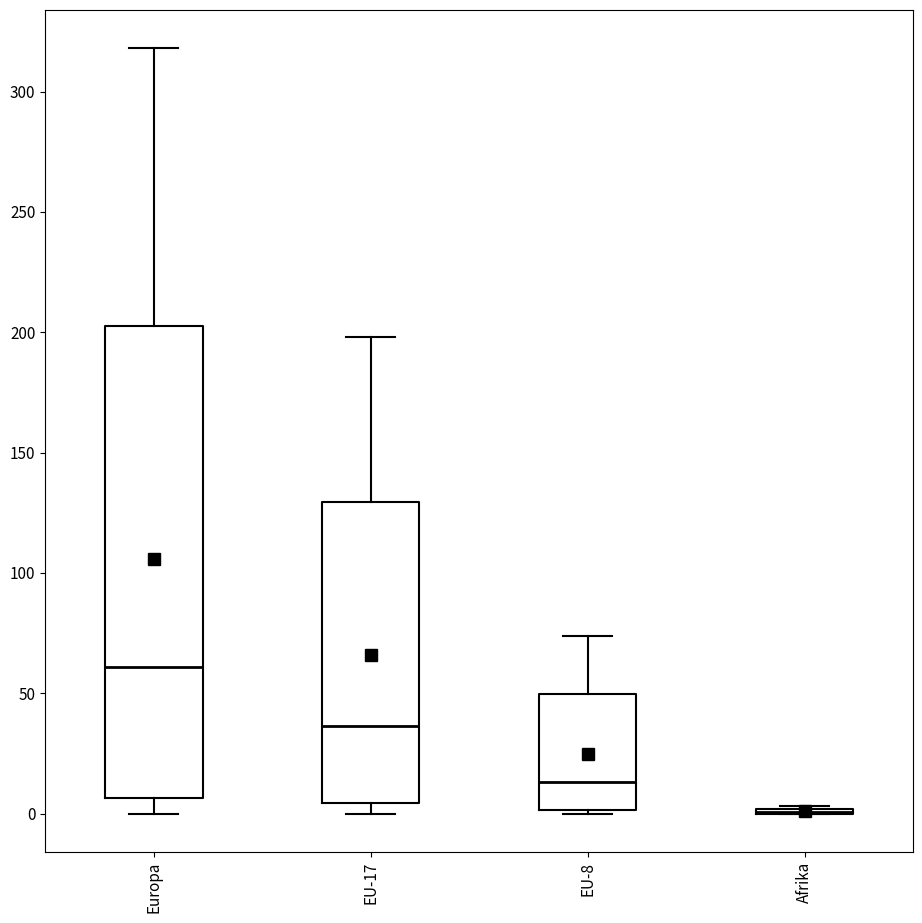

Reading left to right, read every box against the y-axis: the position of its median line, the range the box covers, and the ends of its whiskers. The values are not printed on the chart, so give them approximately, as read against the axis.

Europa: median 60, box 5 to 205, whiskers 0 to 320
EU-17: median 35, box 5 to 130, whiskers 0 to 200
EU-8: median 15, box 0 to 50, whiskers 0 to 75
Afrika: box collapsed to a line at 0, whiskers 0 to 5